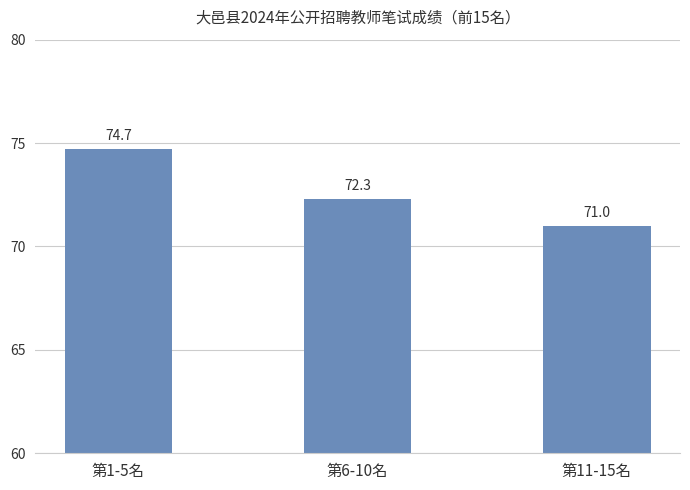

Reading left to right, what are all the values shown in this chart?

74.7	72.3	71.0